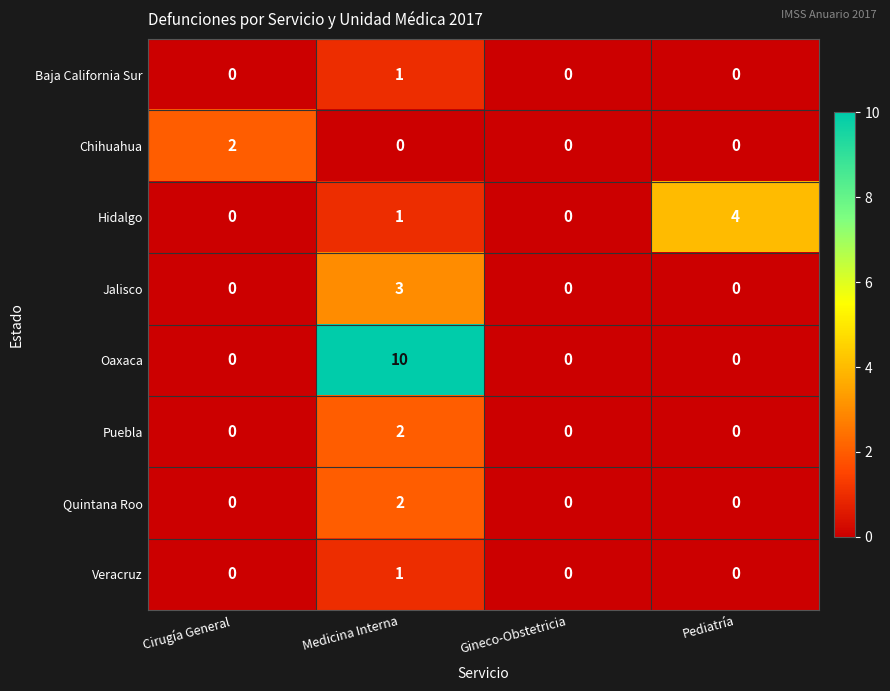

How many values in Quintana Roo are above zero?

1